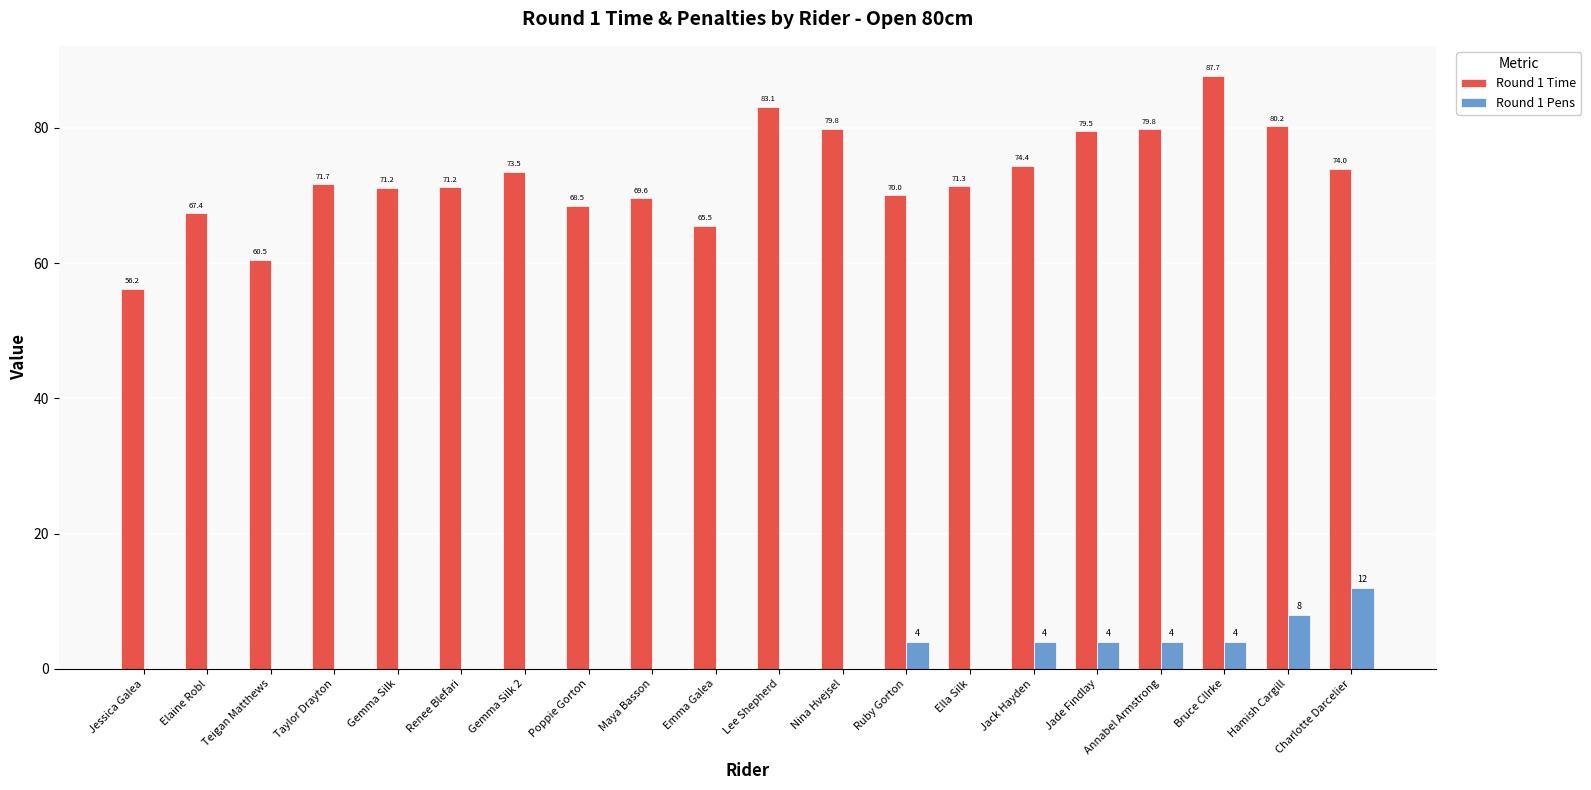

Between Elaine Robl and Jack Hayden, which series saw the biggest shift?

Round 1 Time